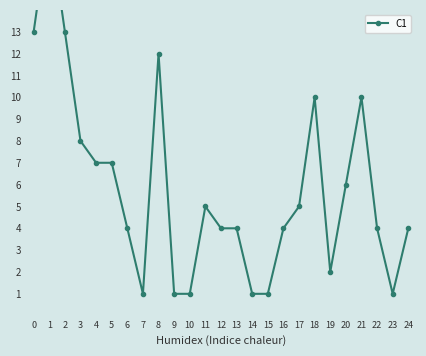

Reading right to left, extract all data points from this chart.

24=4	23=1	22=4	21=10	20=6	19=2	18=10	17=5	16=4	15=1	14=1	13=4	12=4	11=5	10=1	9=1	8=12	7=1	6=4	5=7	4=7	3=8	2=13	1=18	0=13